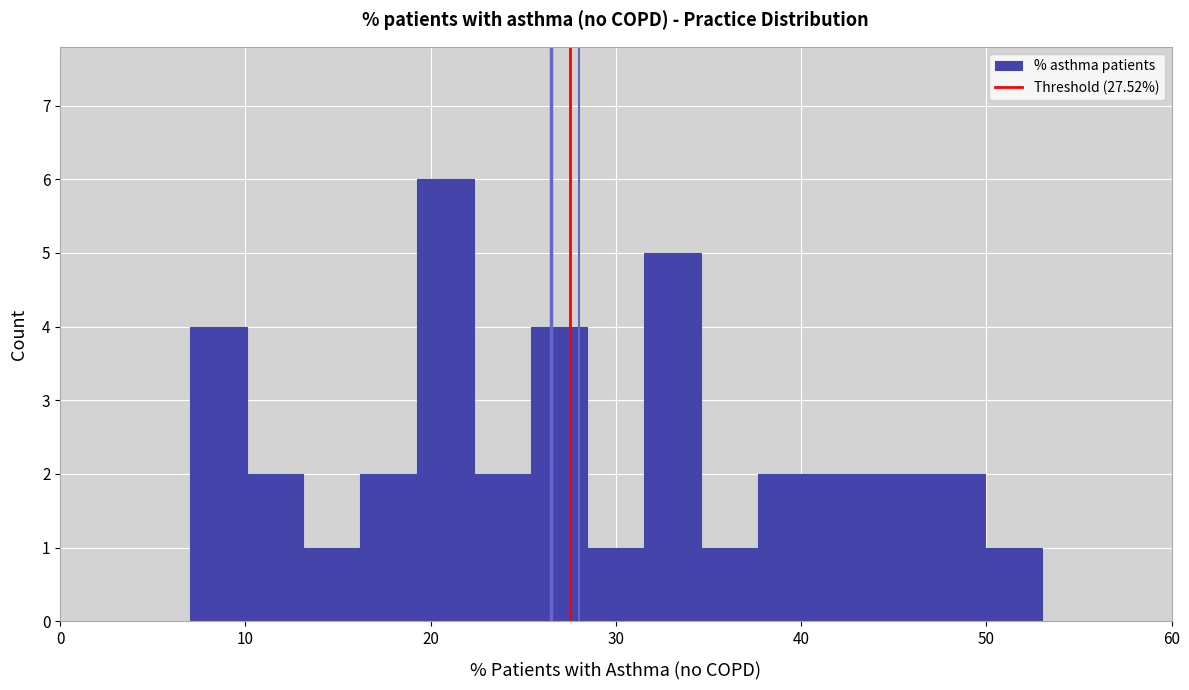

Around what value on the x-axis is the tallest bar? Give the approximate position of its centre, as read against the axis.

21